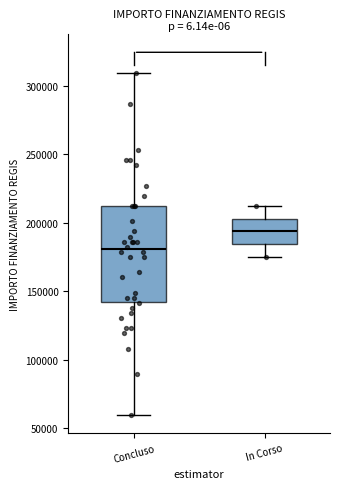

Where is the upper edge of the box for Concluso on the y-axis? The values are not printed on the chart, so give them approximately, as read against the axis.

210000